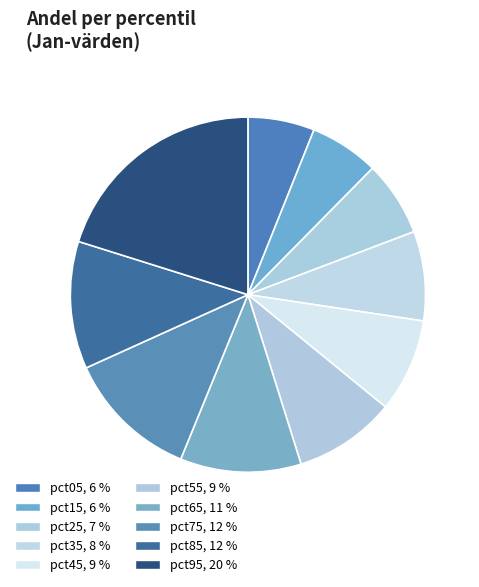

Is the sum of pct85 and pct05 greater than half?

No